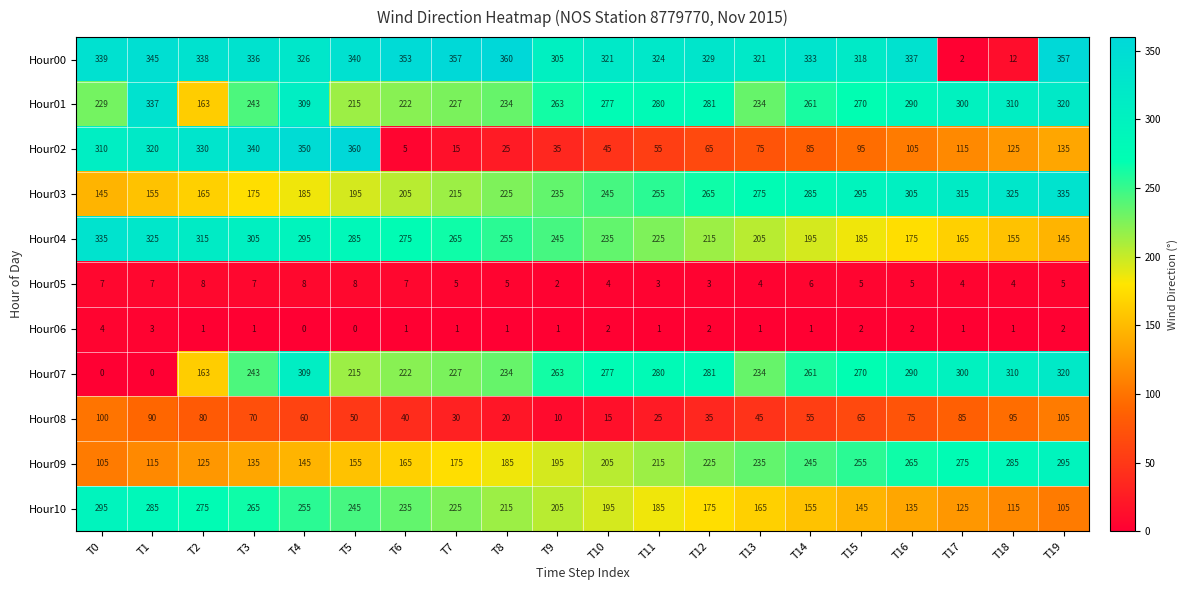

The Hour01 series shows 105 at T7. True or false?

False